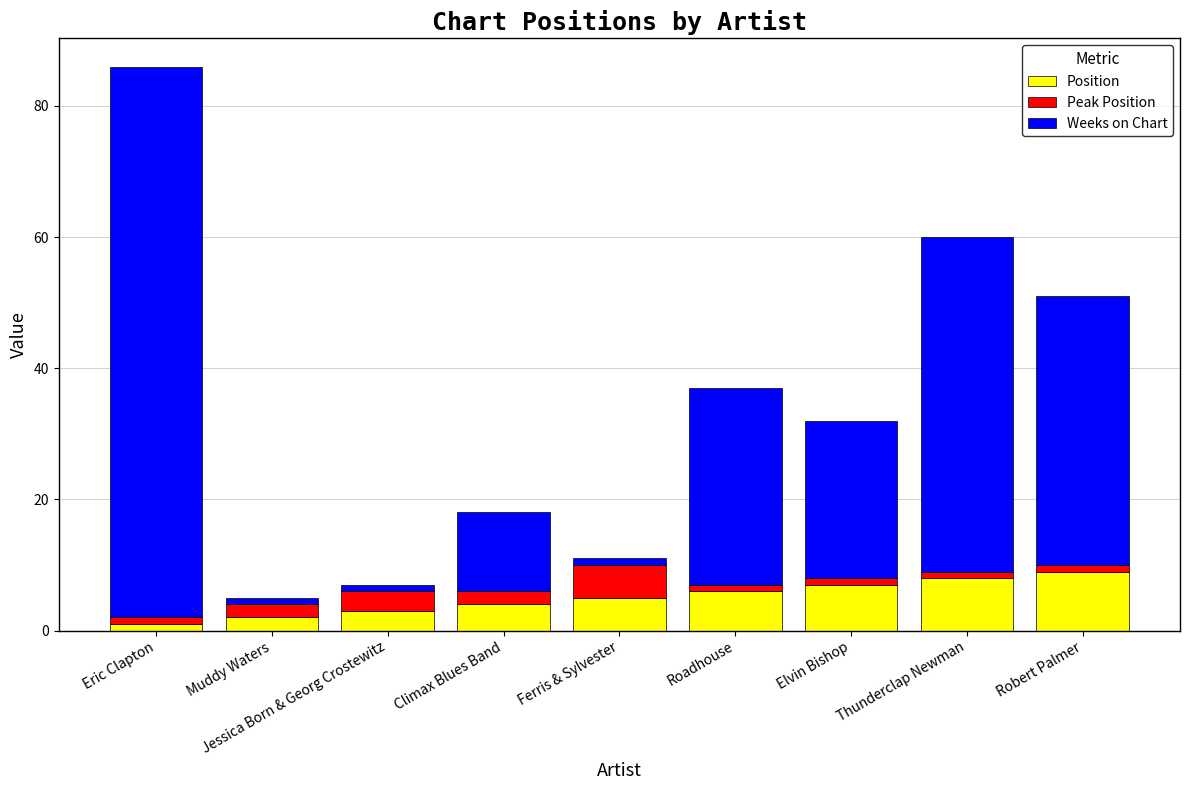

How many bars are there in total?

9